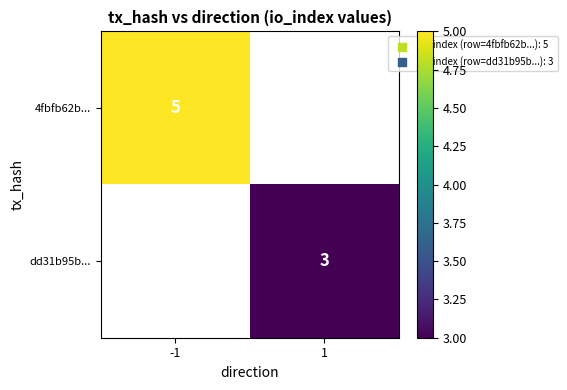

How many categories are shown in the chart?

2